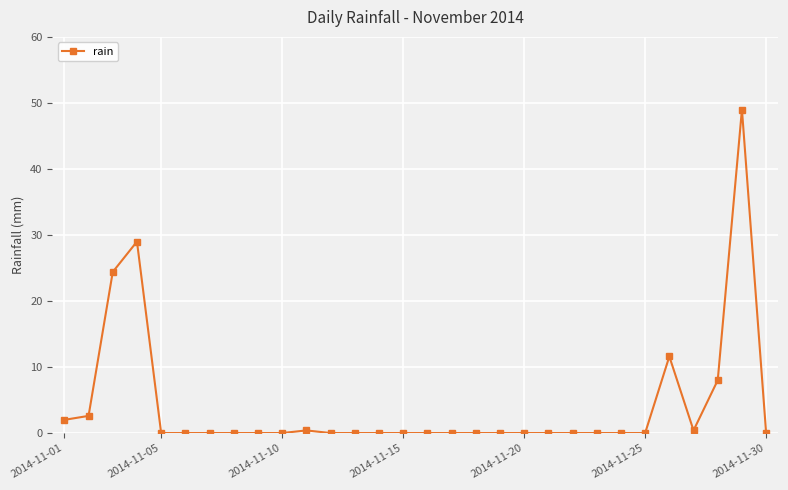

What is the sum of all values?

127.4